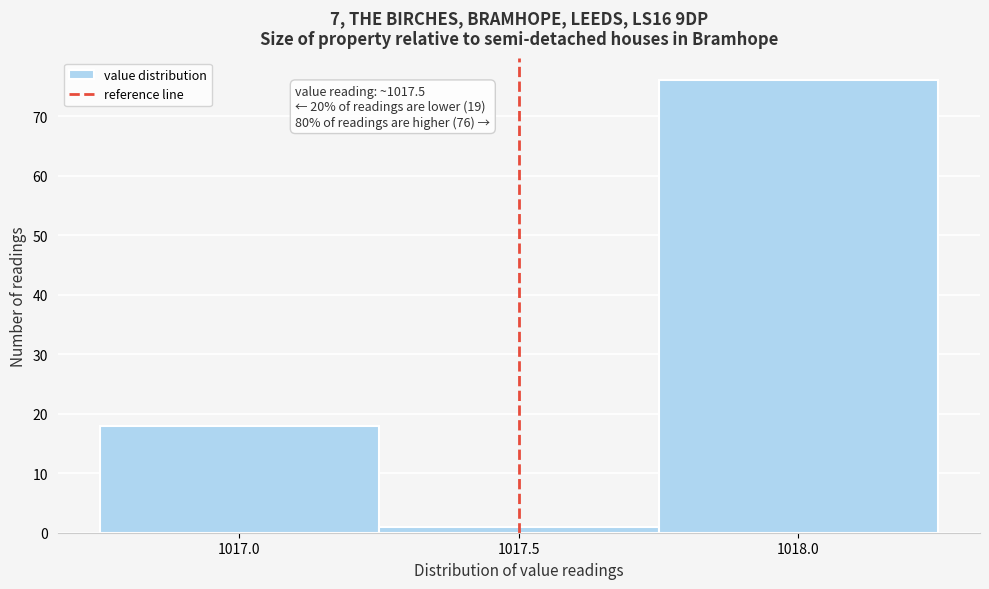

Which range on the x-axis has the tallest bar?

1017.75 to 1018.25